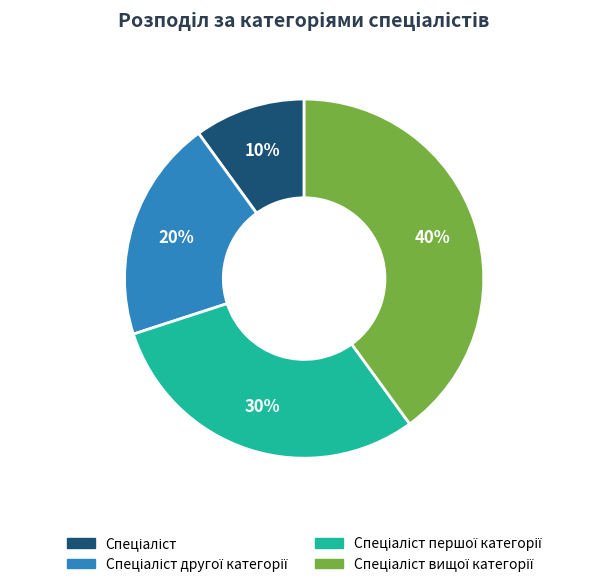

How many segments does this pie chart have?

4